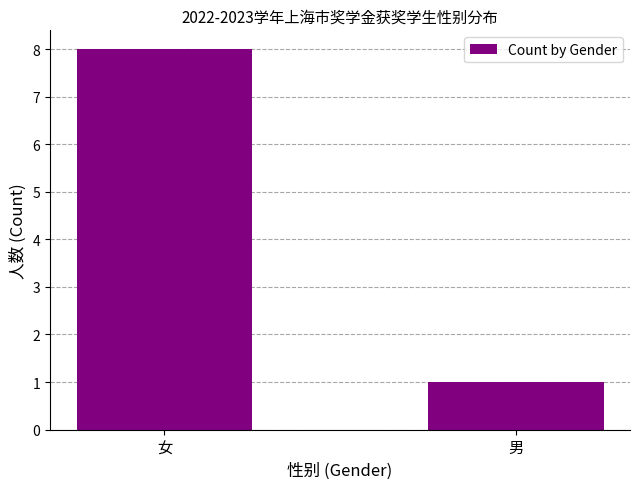

Is it true that the value at 男 is 0?

False